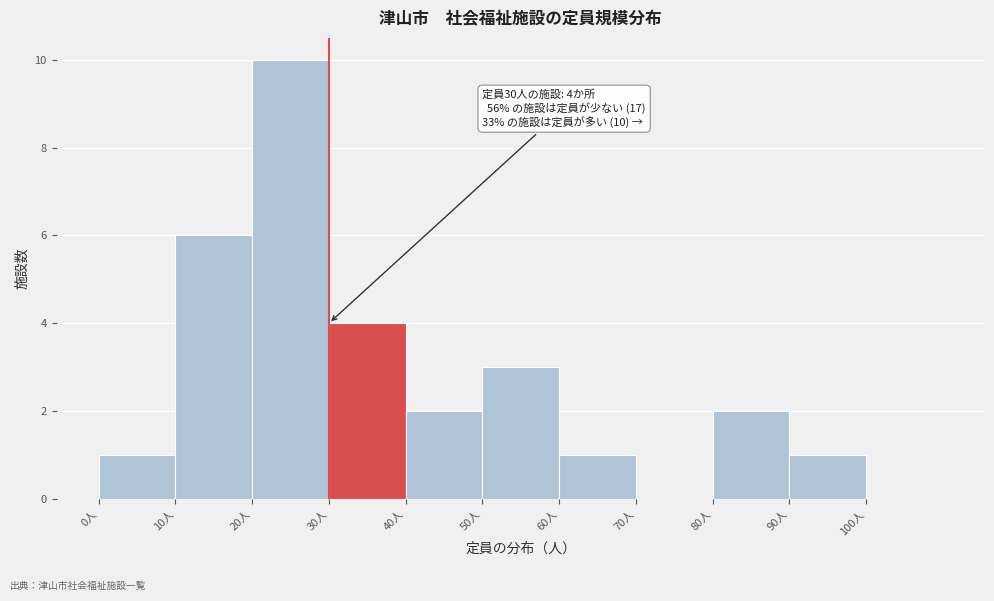

Over which range of the x-axis is the bar tallest?

20 to 30